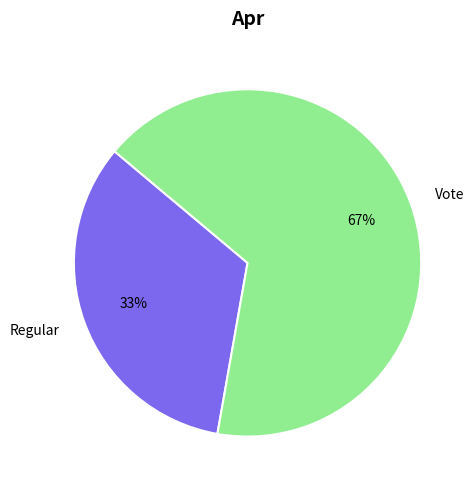

Do Vote and Regular together represent more than half of the pie?

Yes